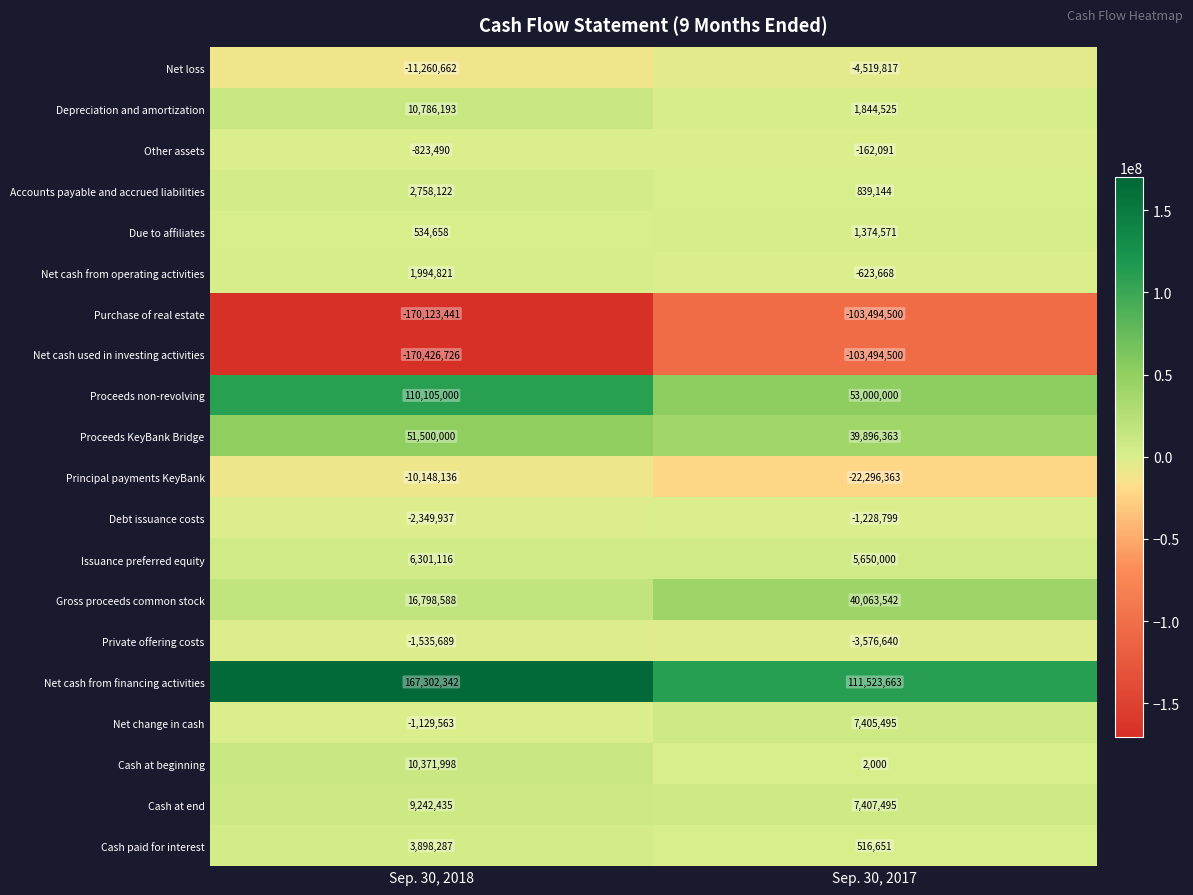

What is the maximum value shown in the chart?

167302342